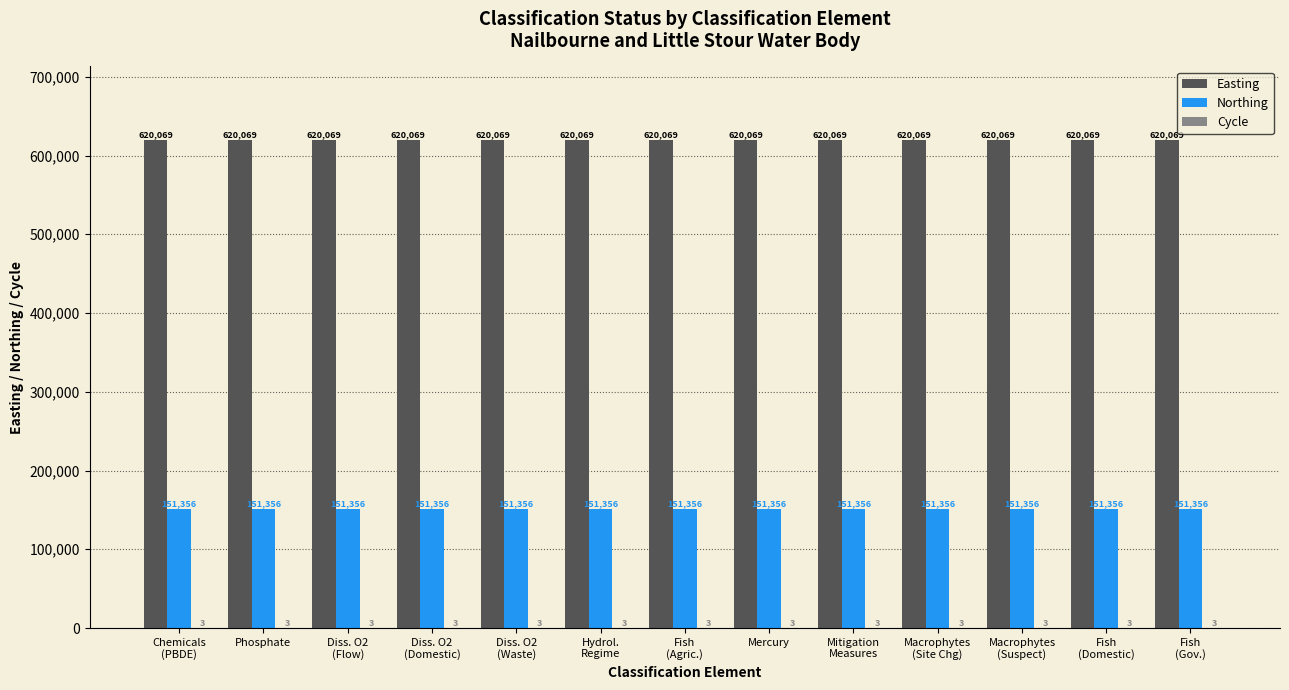

What is the total value across all series at Diss. O2
(Flow)?

771428